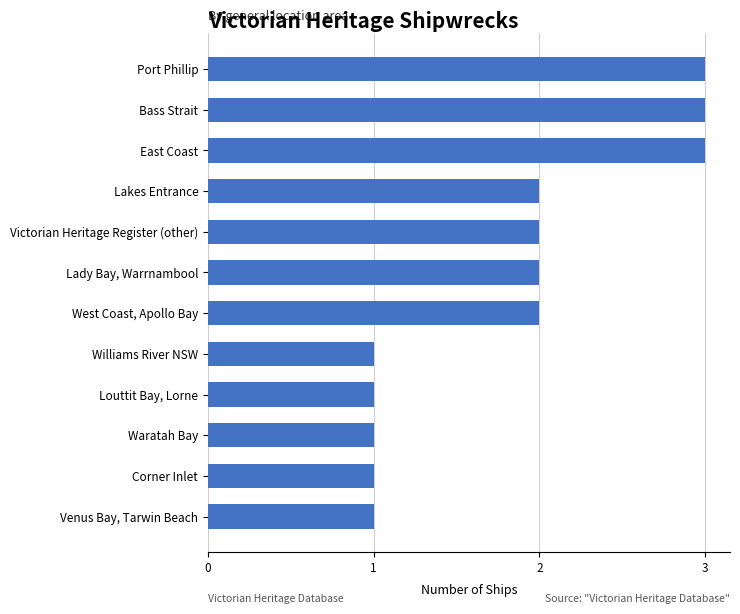

The value at Lakes Entrance is 3. True or false?

False